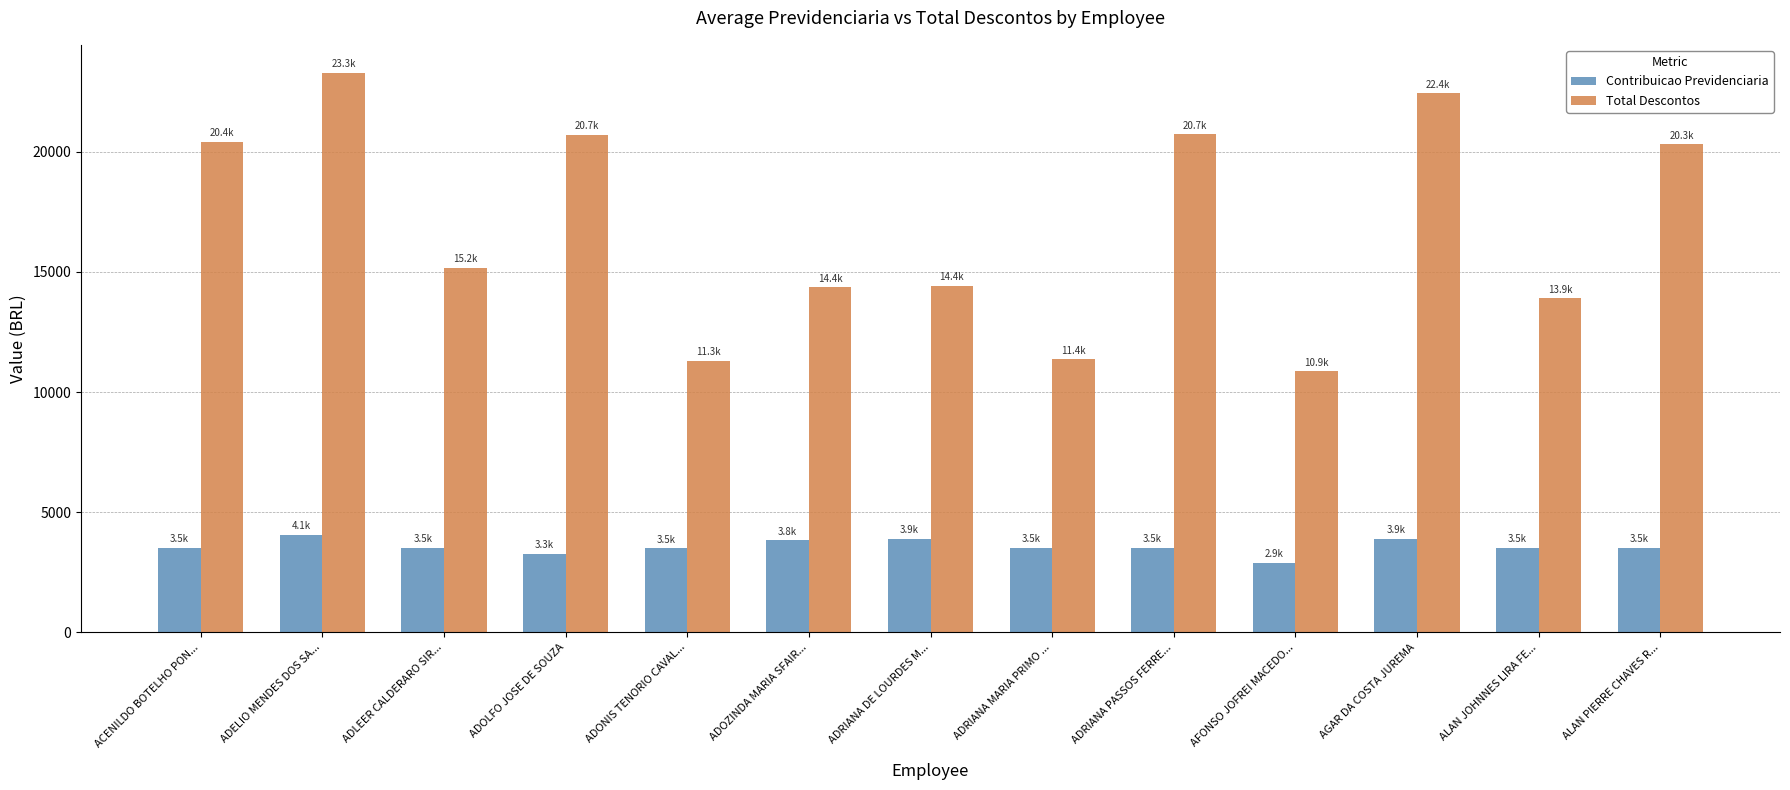

Which series changed the most between ADELIO MENDES DOS SA... and ADOZINDA MARIA SFAIR...?

Total Descontos